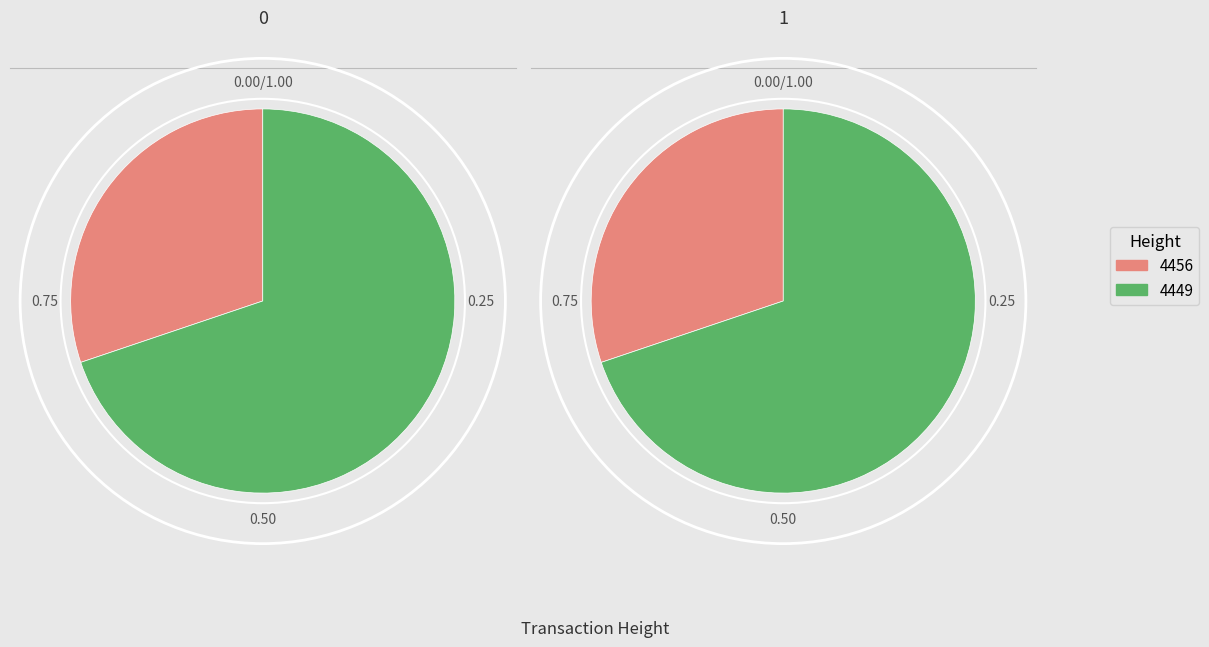

Does 4456 account for over 50% of the chart?

No